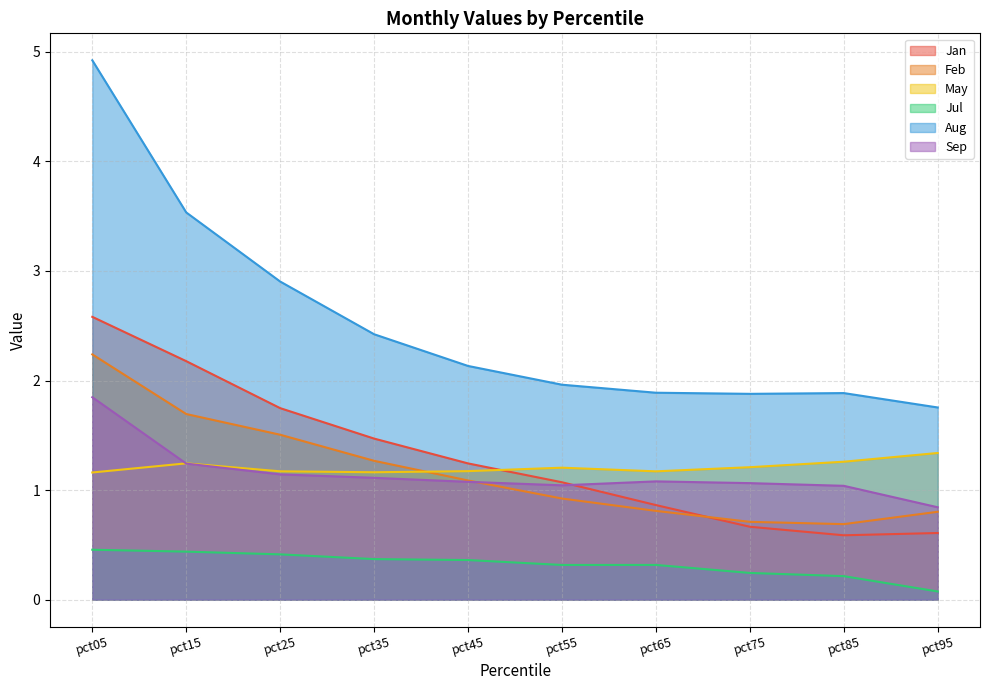

Where is the first local maximum for Sep?

pct65